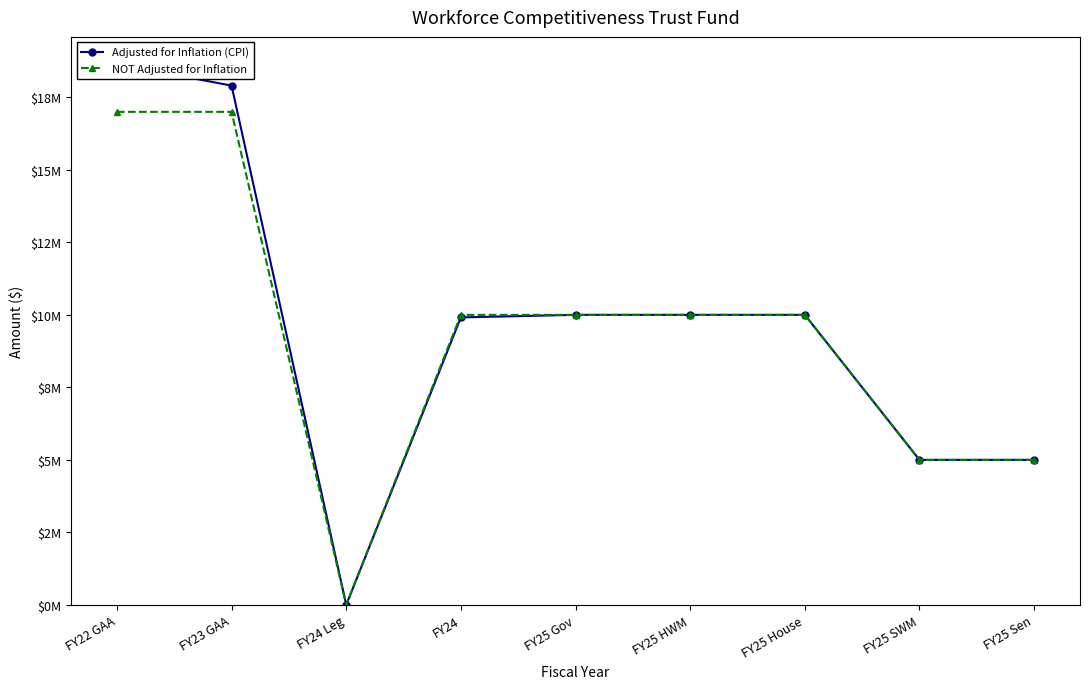

Rank the series at FY25 SWM from lowest to highest value.

Adjusted for Inflation (CPI), NOT Adjusted for Inflation